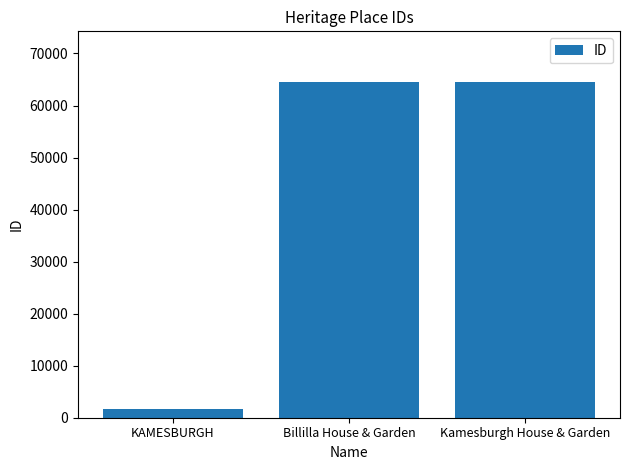

Is it true that the value at KAMESBURGH is 1766?

True